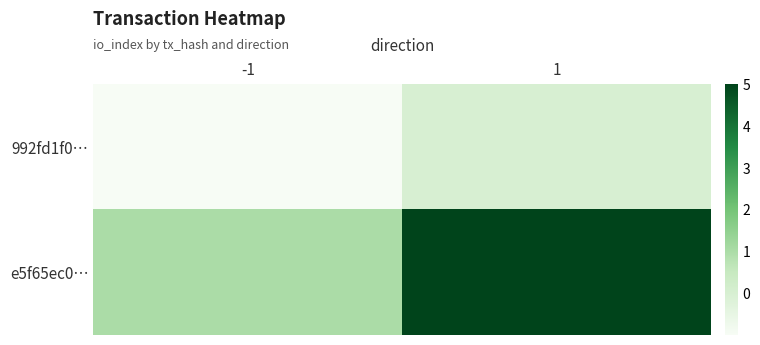

Reading left to right, extract all data points from this chart.

992fd1f0…: -1=-1	1=0
e5f65ec0…: -1=1	1=5